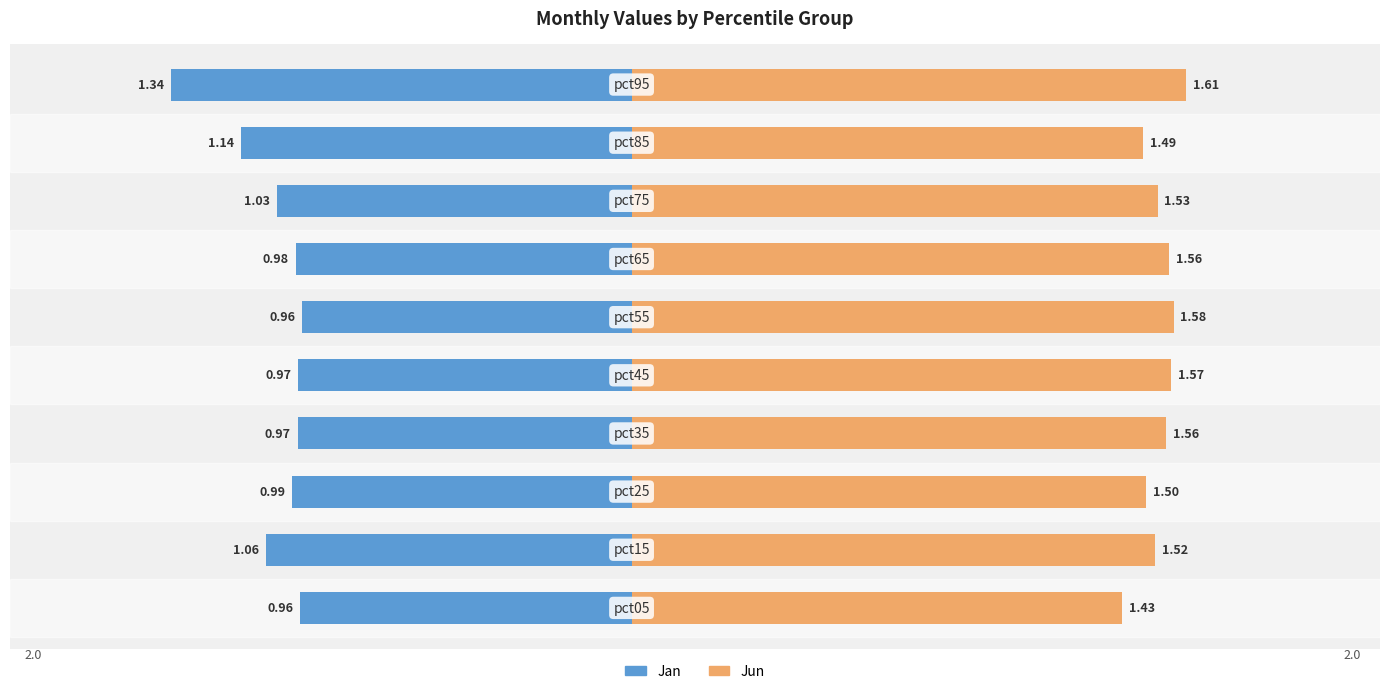

Which series changed the most between 1.5 and 2.5?

Jan